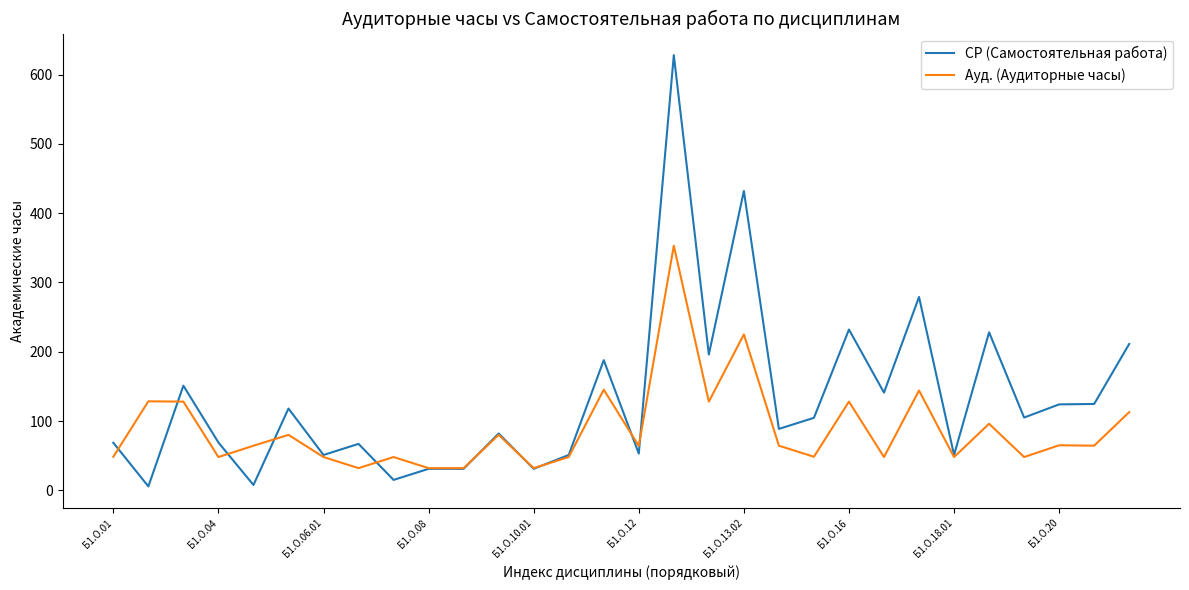

At how many categories does at least one series exceed 597?

1